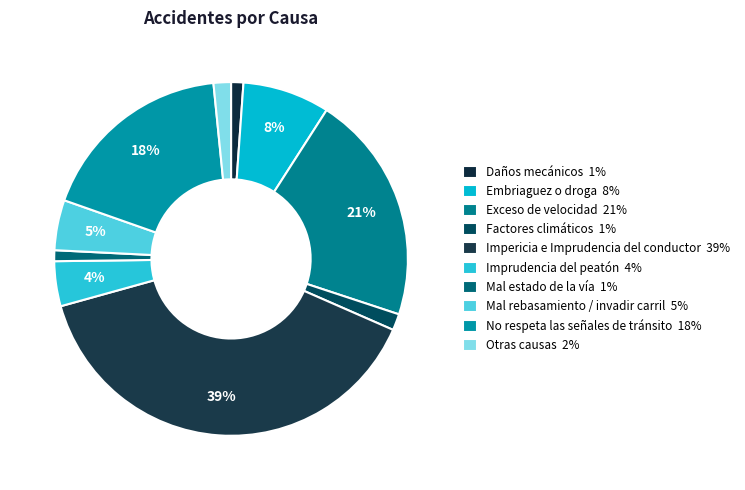

What is the total percentage of Mal rebasamiento / invadir carril and Impericia e Imprudencia del conductor?

43.7%